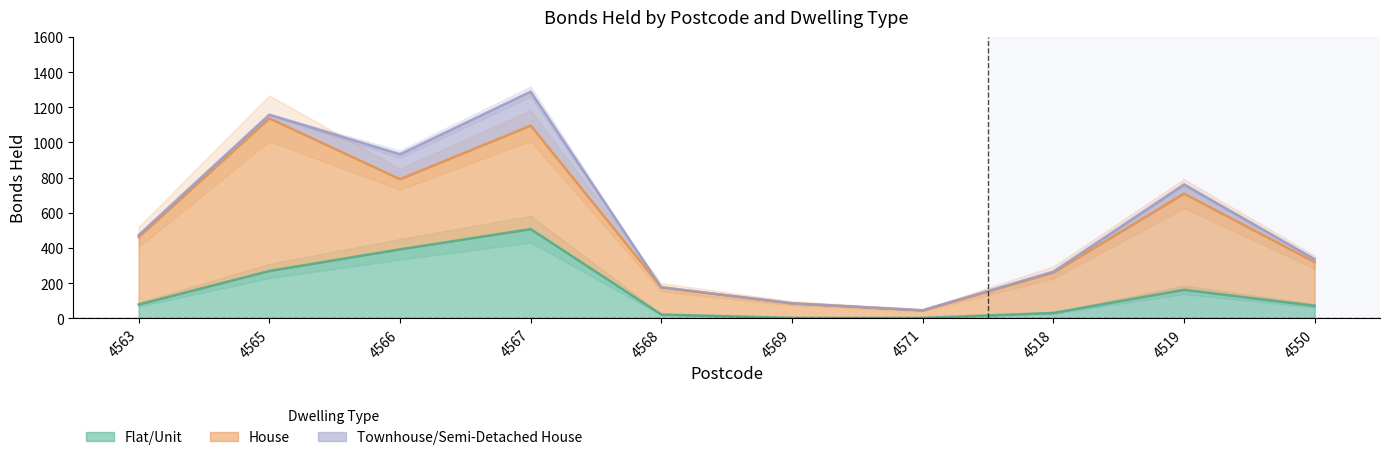

What is the difference between the Flat/Unit values at 4518 and 4568?

9